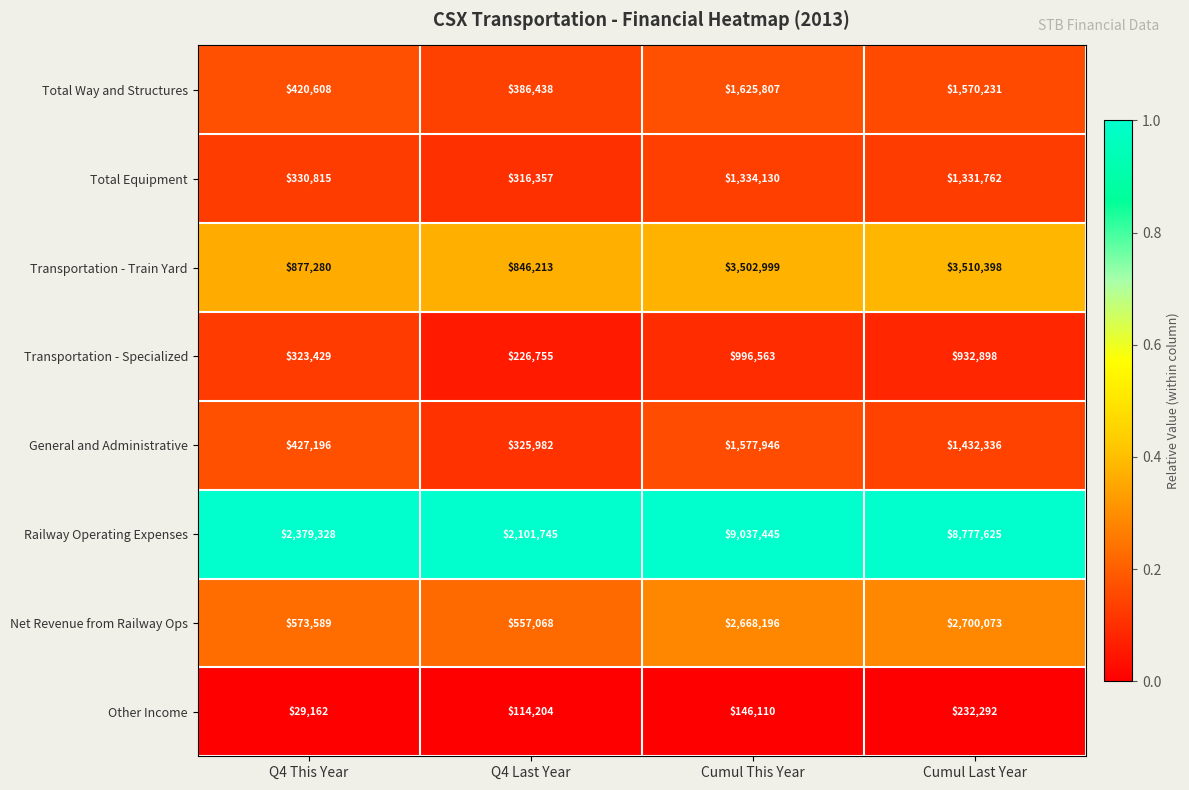

What is the maximum value shown in the chart?

9037445